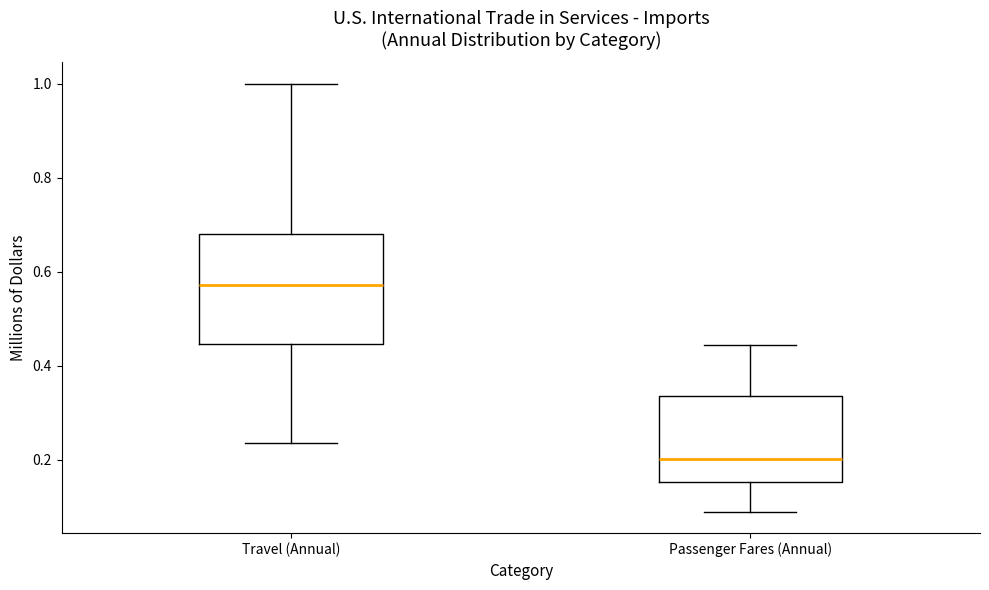

Reading left to right, read every box against the y-axis: the position of its median line, the range the box covers, and the ends of its whiskers. The values are not printed on the chart, so give them approximately, as read against the axis.

Travel (Annual): median 0.58, box 0.44 to 0.68, whiskers 0.24 to 1.00
Passenger Fares (Annual): median 0.20, box 0.16 to 0.34, whiskers 0.08 to 0.44